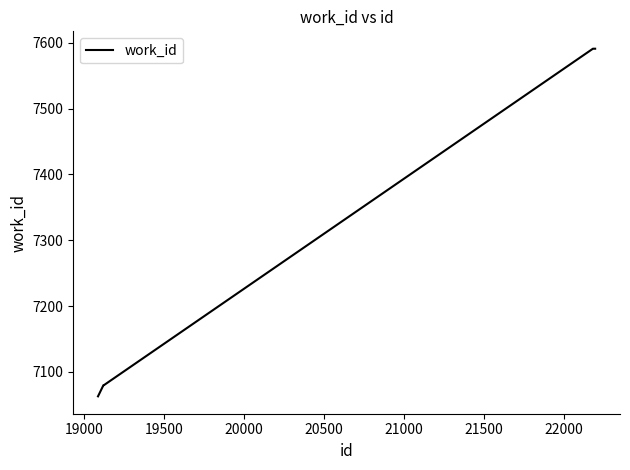

What is the difference between the second highest and minimum values?

528